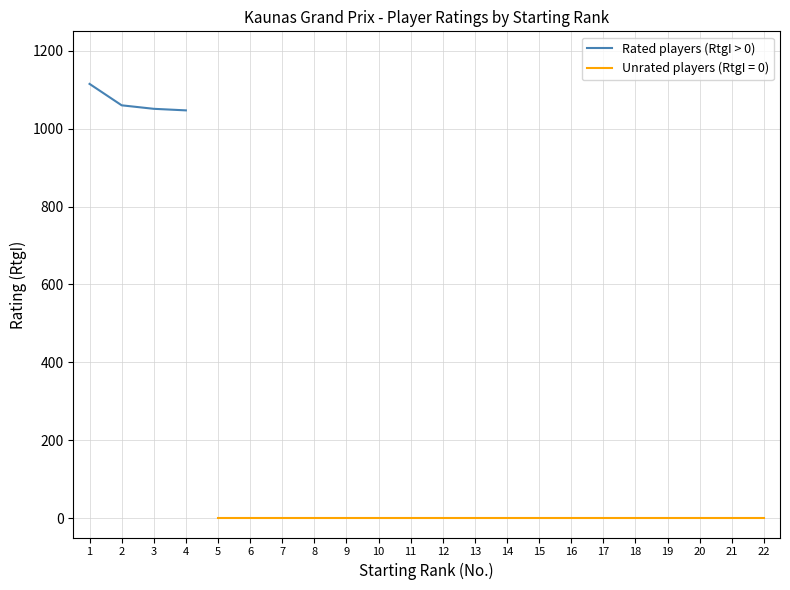

How many categories are shown in the chart?

4